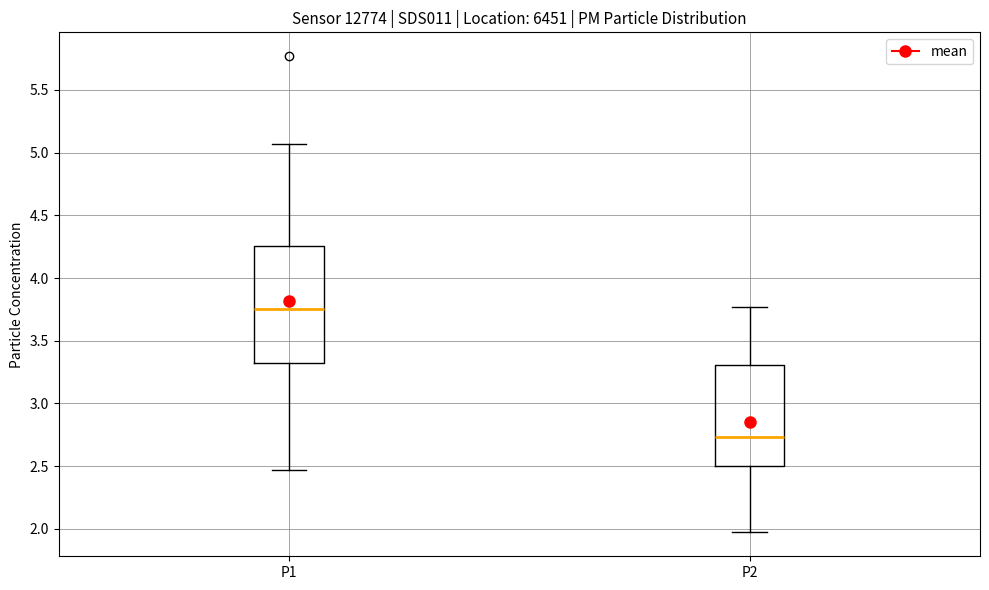

Reading left to right, read every box against the y-axis: the position of its median line, the range the box covers, and the ends of its whiskers. The values are not printed on the chart, so give them approximately, as read against the axis.

P1: median 3.75, box 3.30 to 4.25, whiskers 2.45 to 5.05
P2: median 2.75, box 2.50 to 3.30, whiskers 1.95 to 3.75